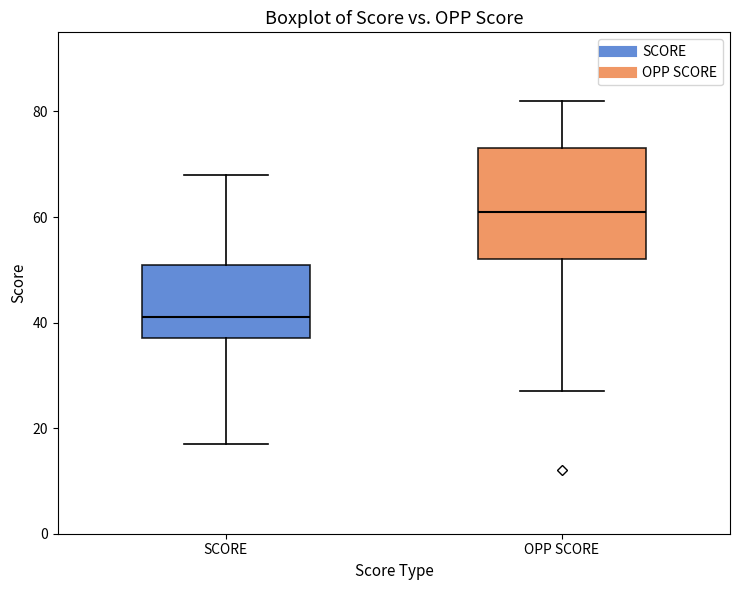

Reading left to right, read every box against the y-axis: the position of its median line, the range the box covers, and the ends of its whiskers. The values are not printed on the chart, so give them approximately, as read against the axis.

SCORE: median 42, box 38 to 52, whiskers 18 to 68
OPP SCORE: median 62, box 52 to 74, whiskers 28 to 82